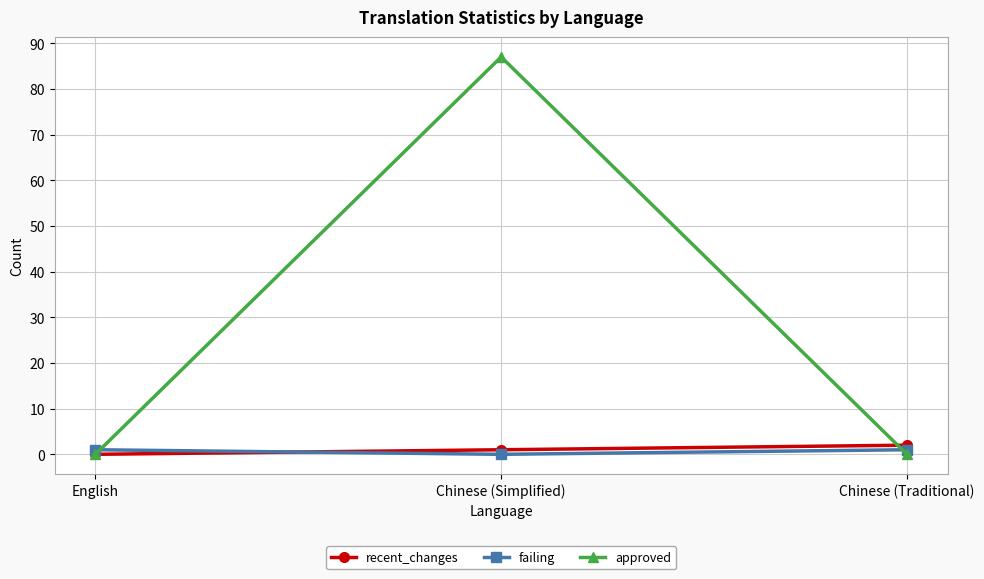

The value of approved at Chinese (Simplified) is 113. True or false?

False